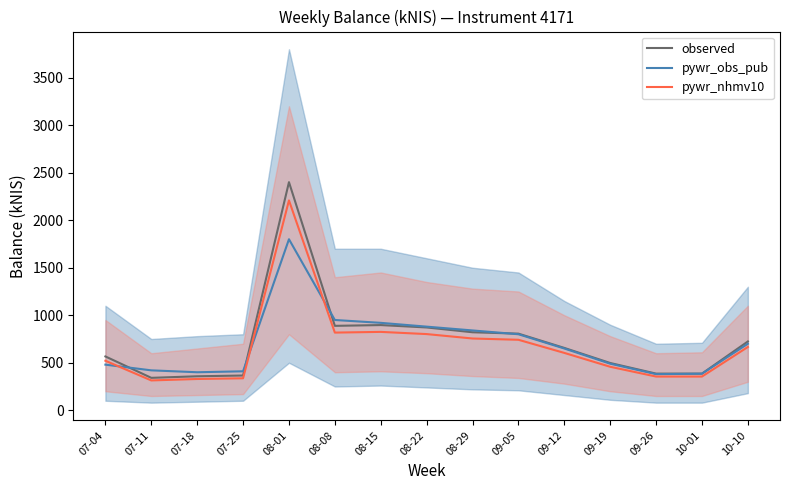

What is the label of the 4th point from the left?

07-25